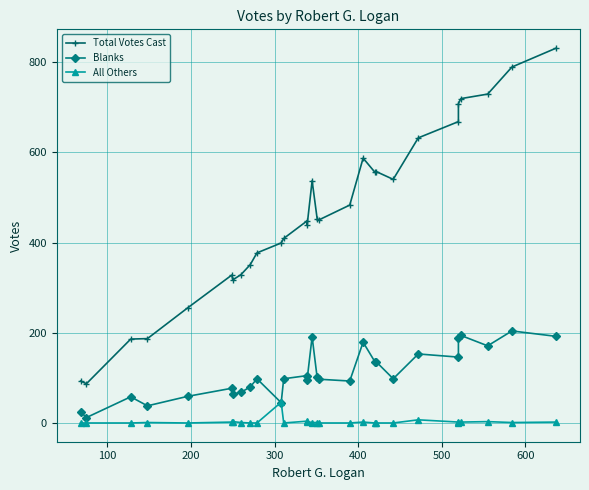

What is the maximum value shown in the chart?

831